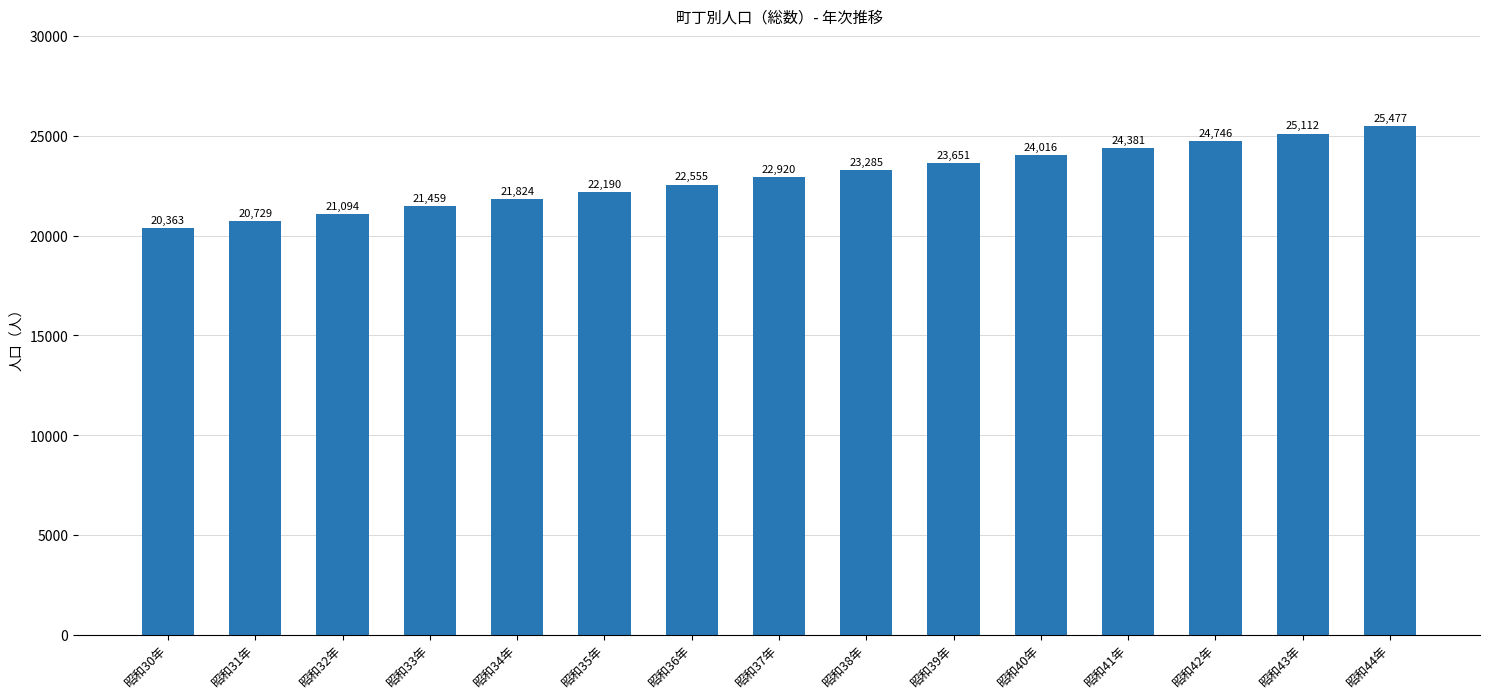

Rank the categories by value from lowest to highest.

昭和30年, 昭和31年, 昭和32年, 昭和33年, 昭和34年, 昭和35年, 昭和36年, 昭和37年, 昭和38年, 昭和39年, 昭和40年, 昭和41年, 昭和42年, 昭和43年, 昭和44年